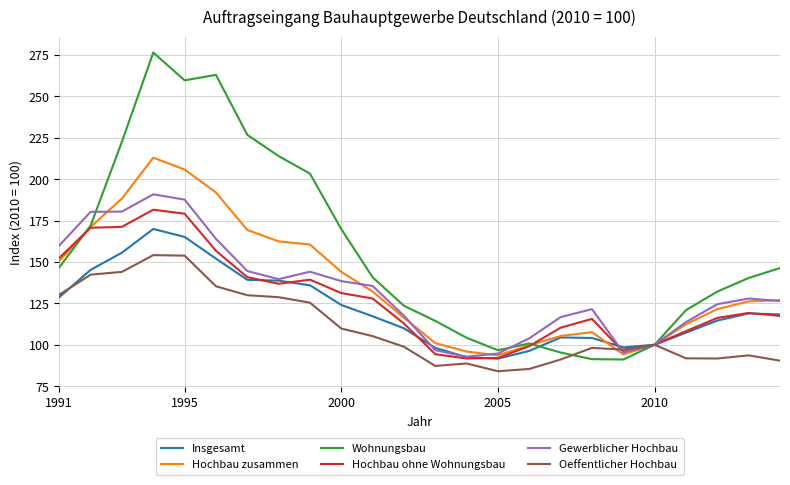

Which series has the largest total across all categories?

Wohnungsbau